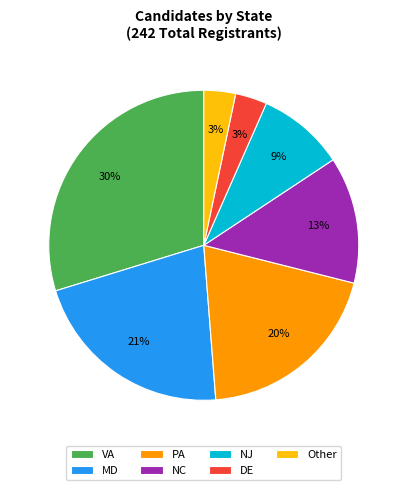

Does any single category account for the majority?

No